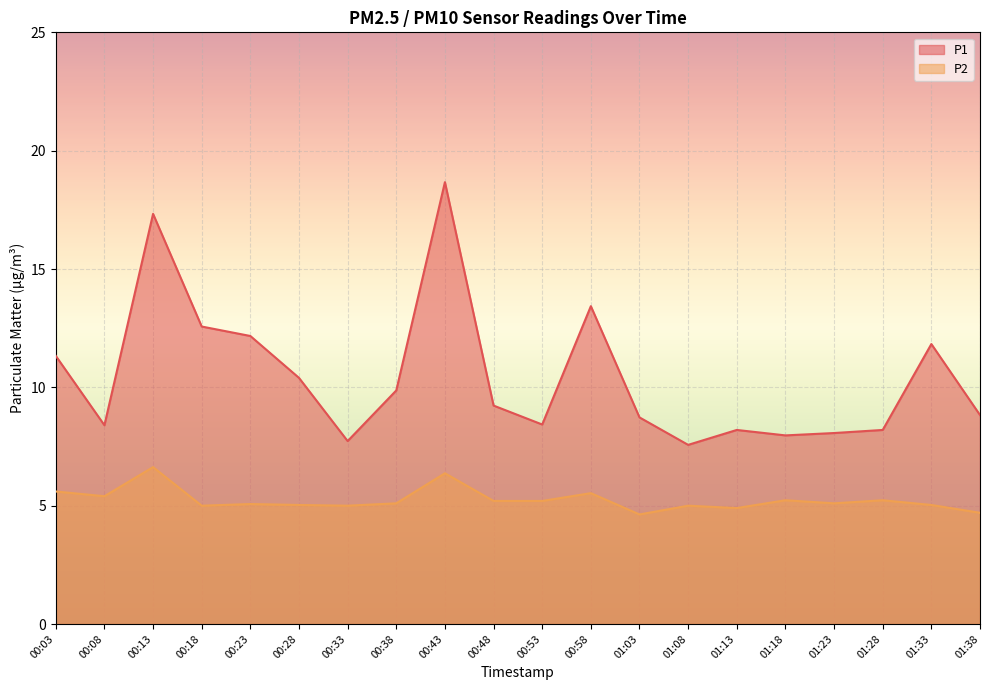

At how many categories does at least one series exceed 14?

2